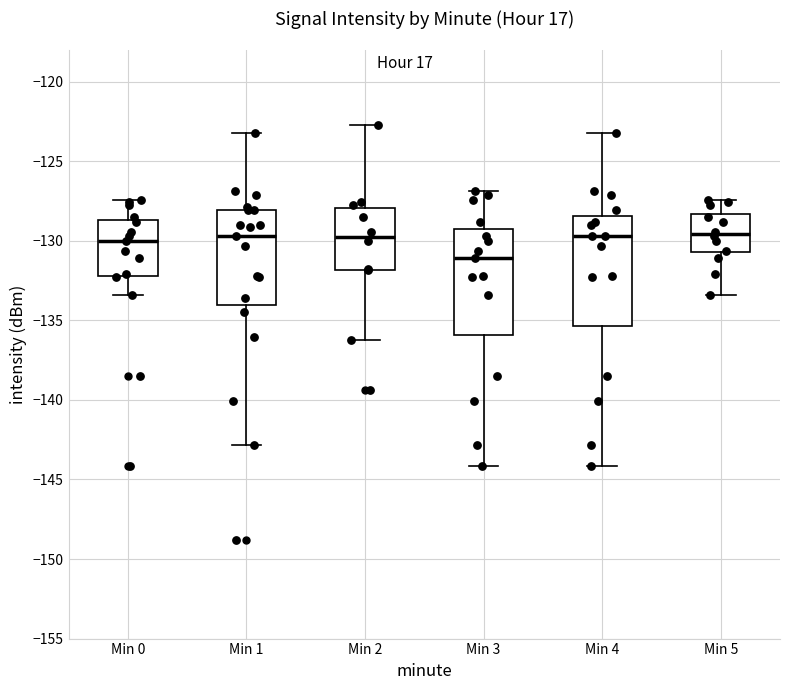

Reading left to right, read every box against the y-axis: the position of its median line, the range the box covers, and the ends of its whiskers. The values are not printed on the chart, so give them approximately, as read against the axis.

Min 0: median -130.0, box -132.0 to -128.5, whiskers -133.5 to -127.5
Min 1: median -129.5, box -134.0 to -128.0, whiskers -143.0 to -123.5
Min 2: median -130.0, box -132.0 to -128.0, whiskers -136.0 to -122.5
Min 3: median -131.0, box -136.0 to -129.5, whiskers -144.0 to -127.0
Min 4: median -129.5, box -135.5 to -128.5, whiskers -144.0 to -123.5
Min 5: median -129.5, box -130.5 to -128.5, whiskers -133.5 to -127.5